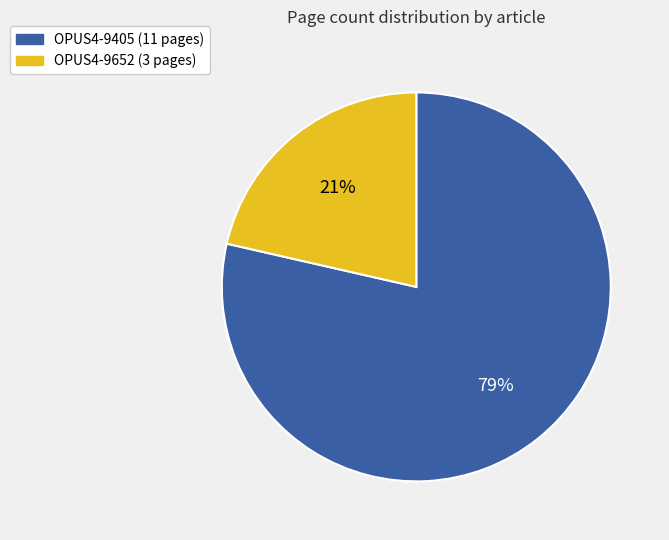

To the nearest percent, what is the combined percentage of OPUS4-9652 and OPUS4-9405?

100%